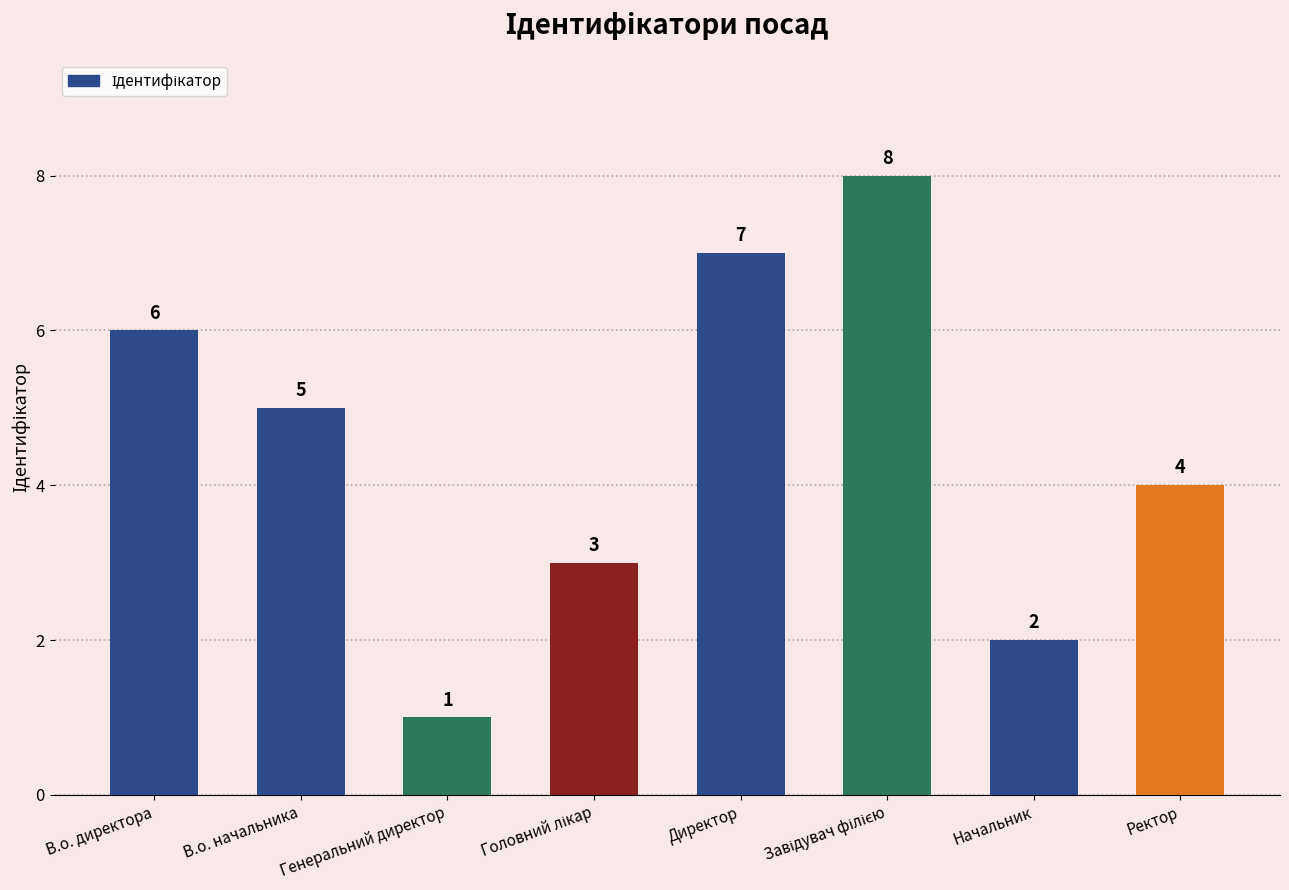

Which has a higher value, Генеральний директор or Директор?

Директор